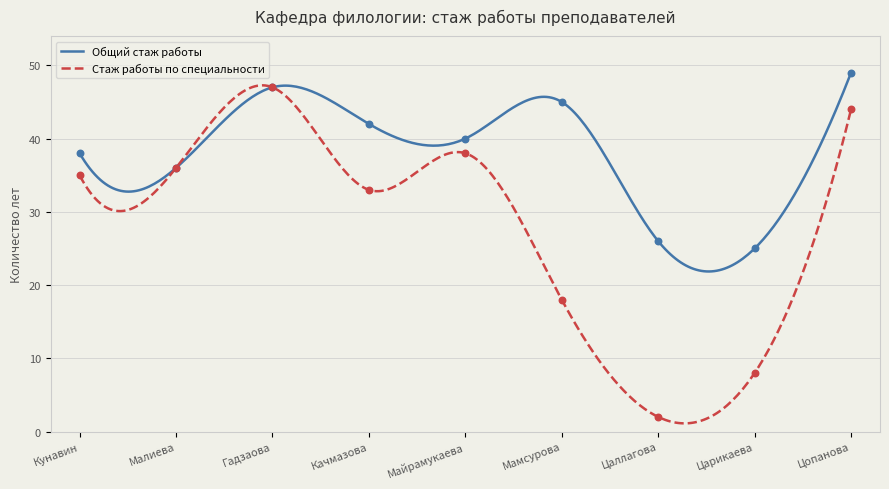

Which series has the largest total across all categories?

Общий стаж работы